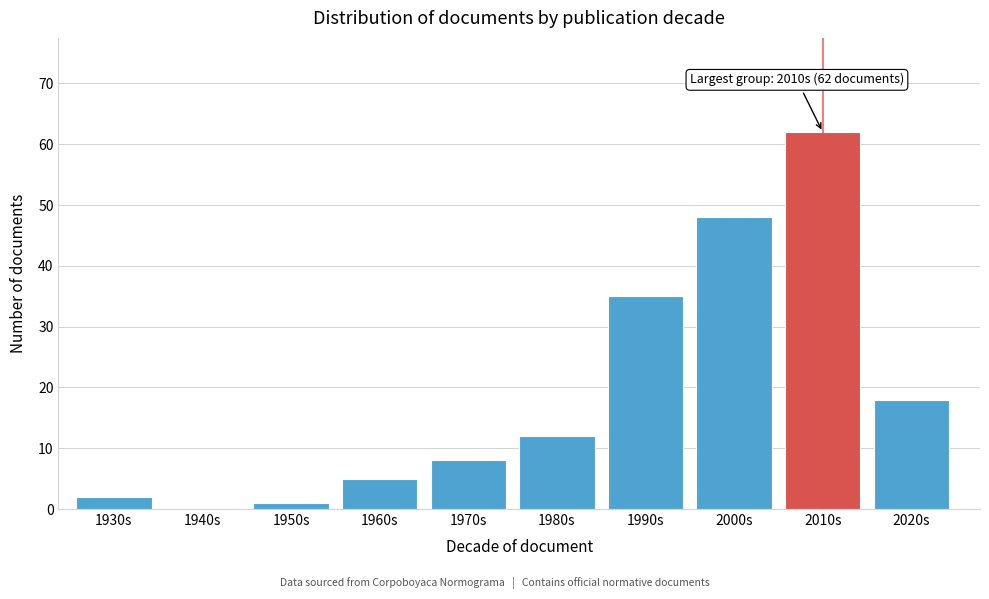

Reading right to left, extract all data points from this chart.

2020s=18	2010s=62	2000s=48	1990s=35	1980s=12	1970s=8	1960s=5	1950s=1	1940s=0	1930s=2